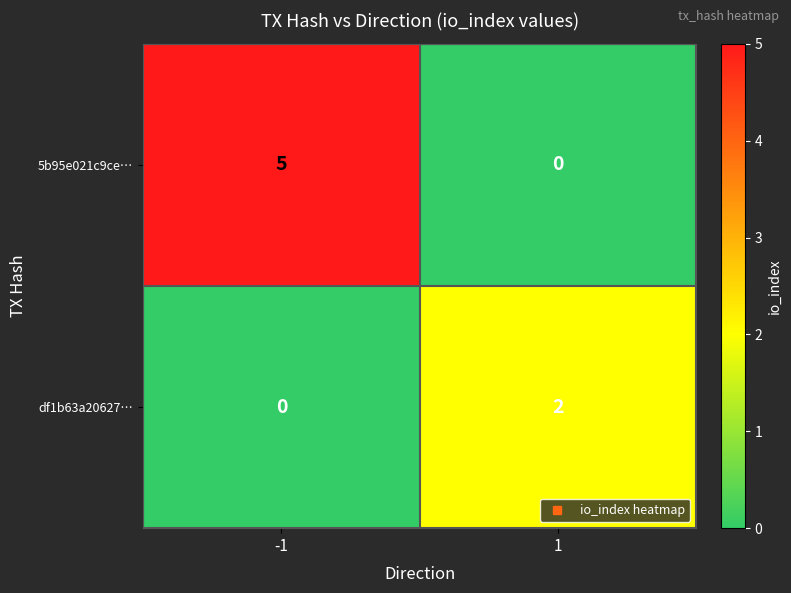

Which series has the widest spread of values?

5b95e021c9ce…